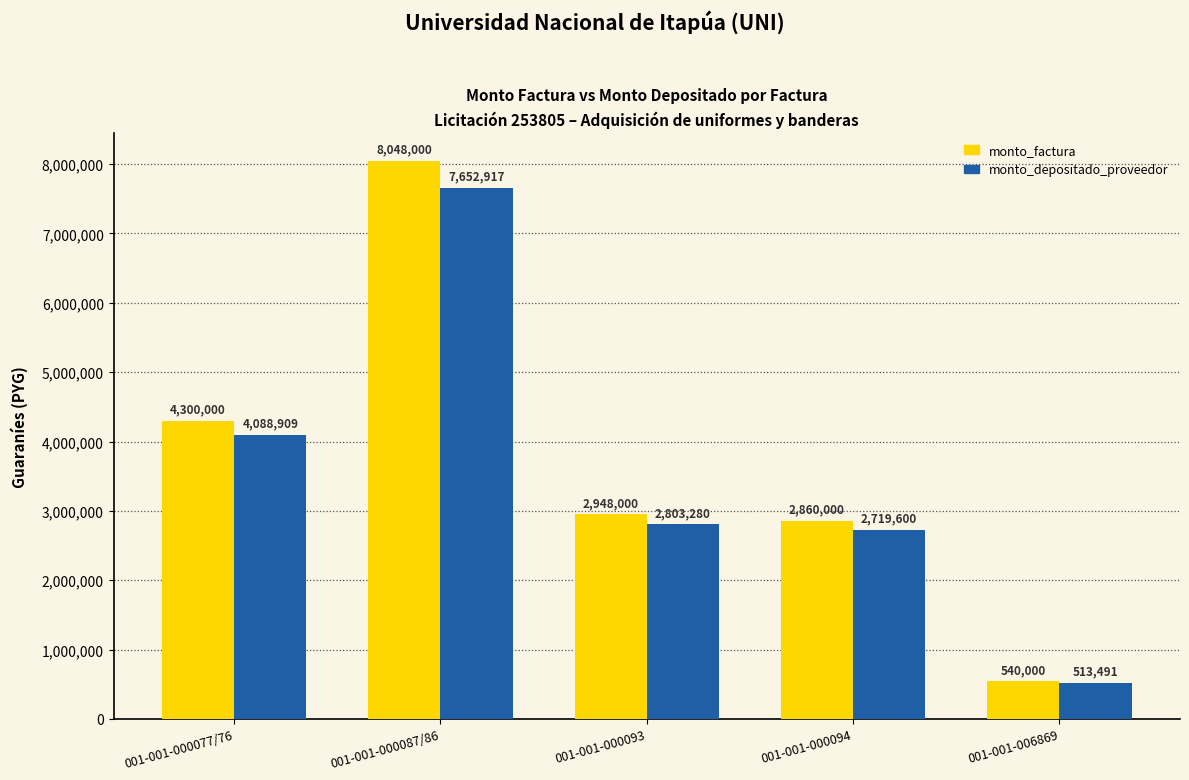

What position from the left is 001-001-006869?

5